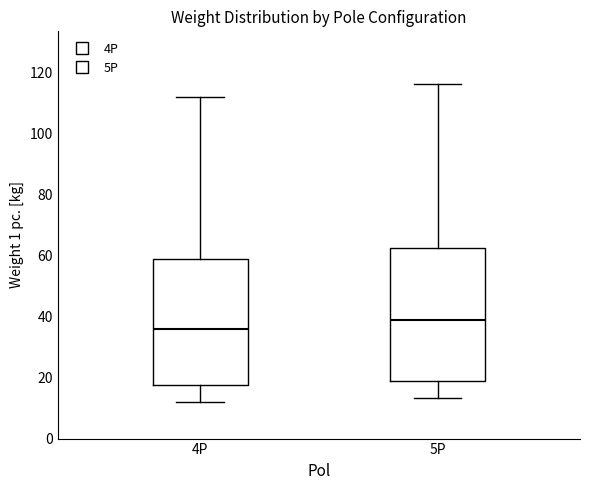

Which box has the lowest median line?

4P